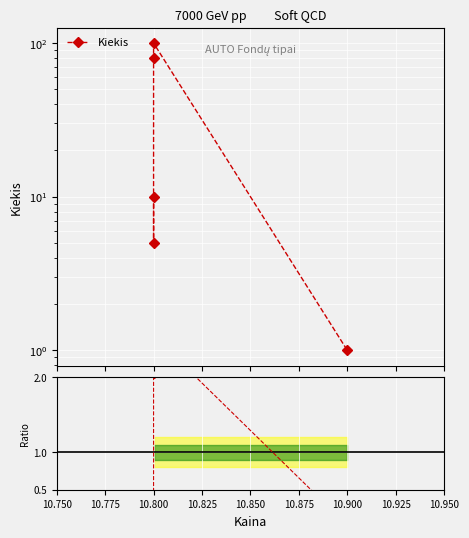

At how many categories does at least one series exceed 15?

2